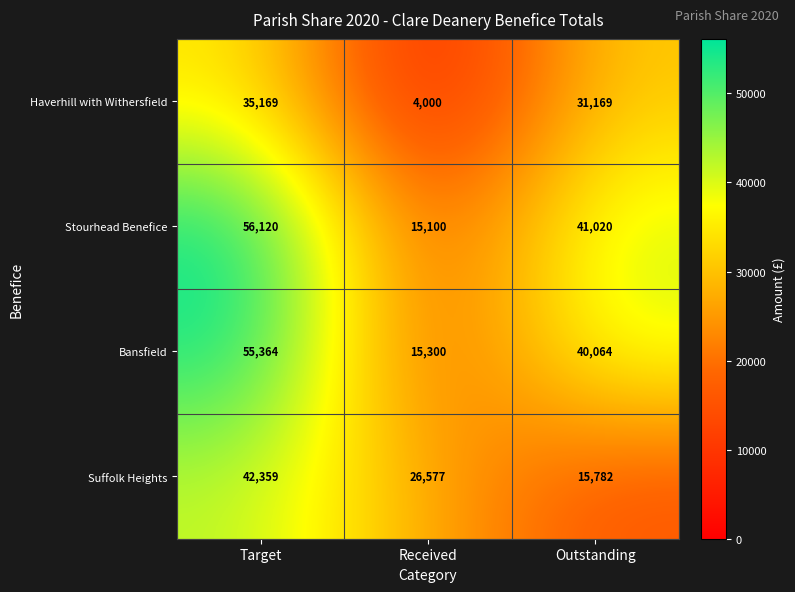

Which series has the largest range (max minus min)?

Stourhead Benefice